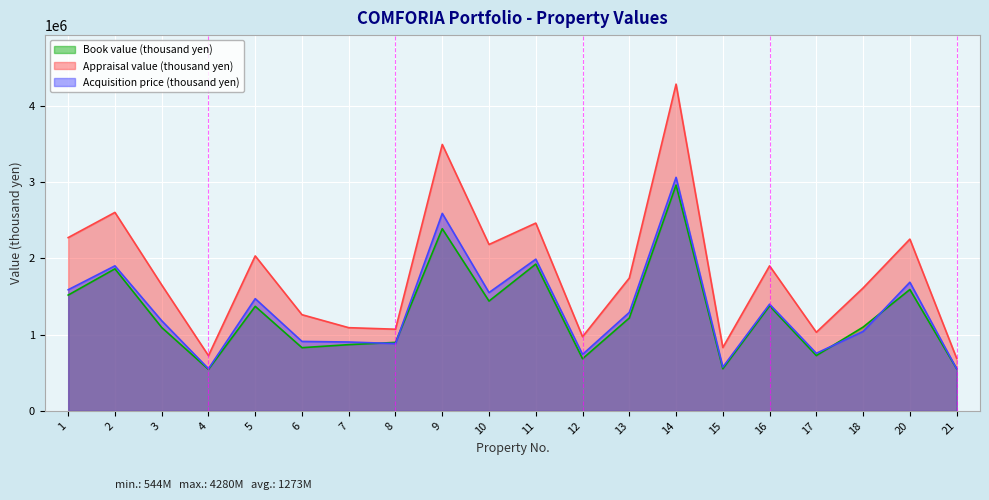

How many lines are shown in the chart?

3